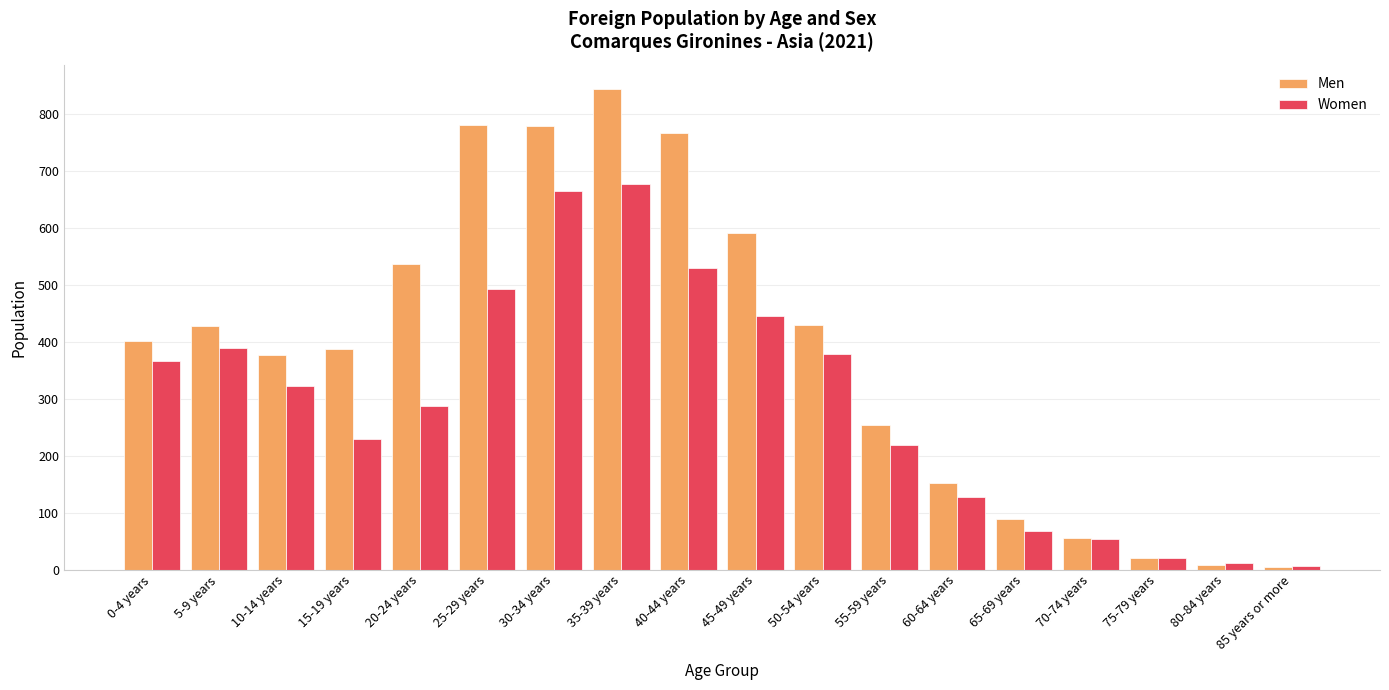

How many values in the Men series are below 402?

9